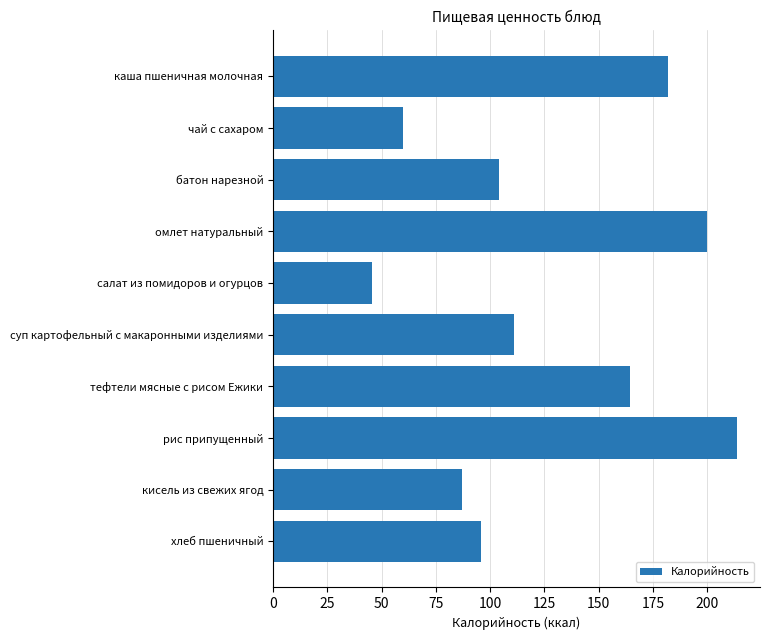

What is the change in value from каша пшеничная молочная to чай с сахаром?

-122.0